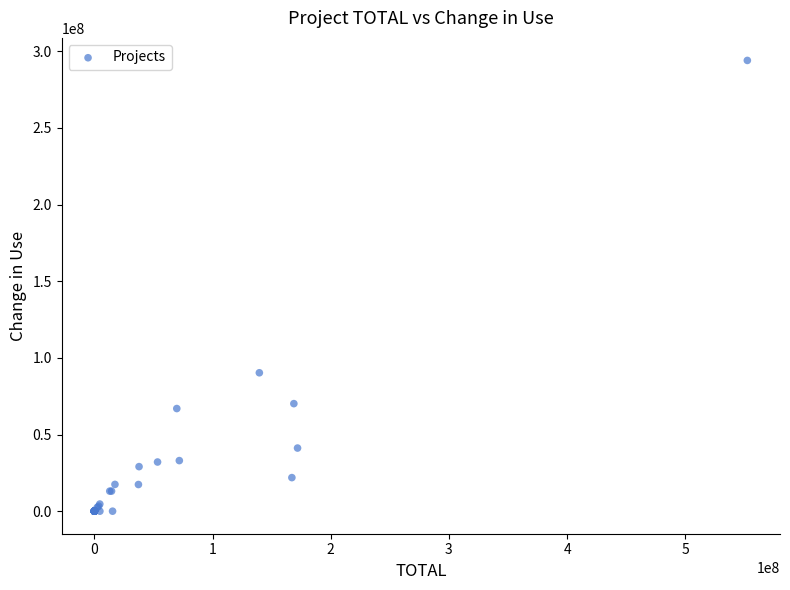

What Y value in the scatter plot is closest to 146982299?

90266861.3